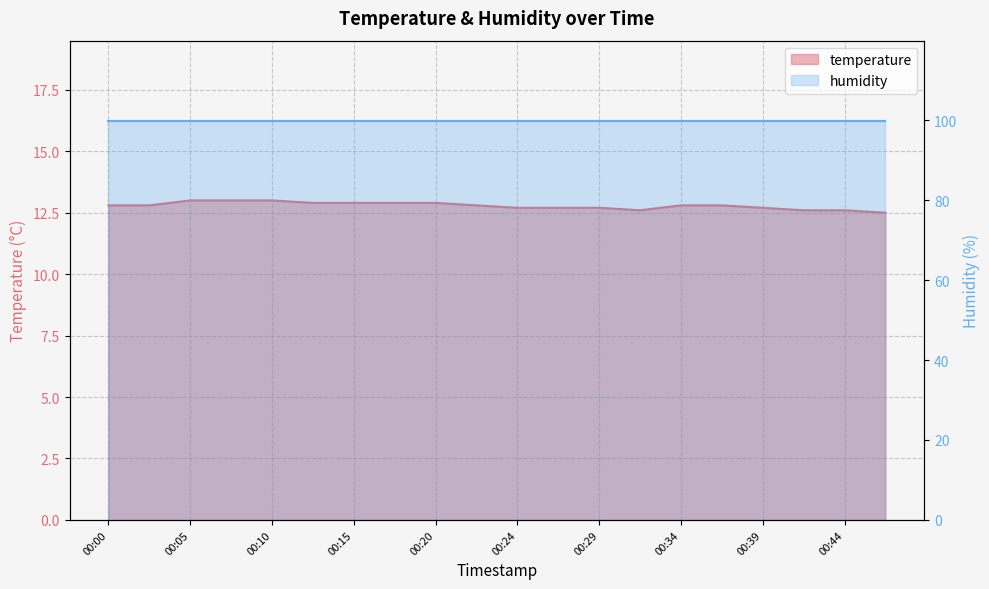

True or false: there are more than 2 points higher than both neighbors.

False